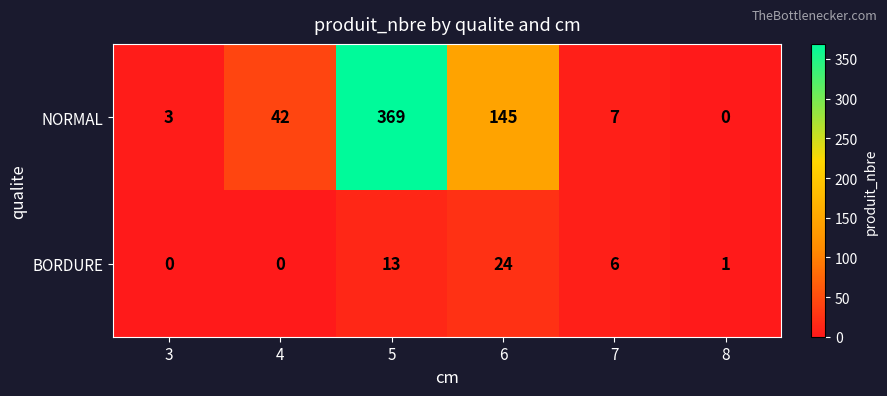

Which series changed the most between 6 and 8?

NORMAL